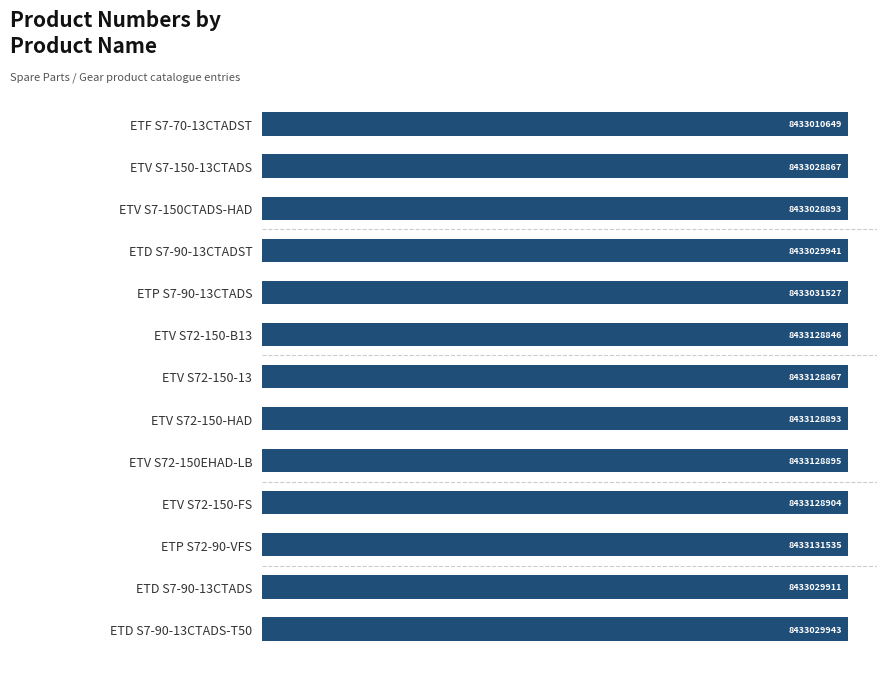

Are the bars horizontal?

Yes